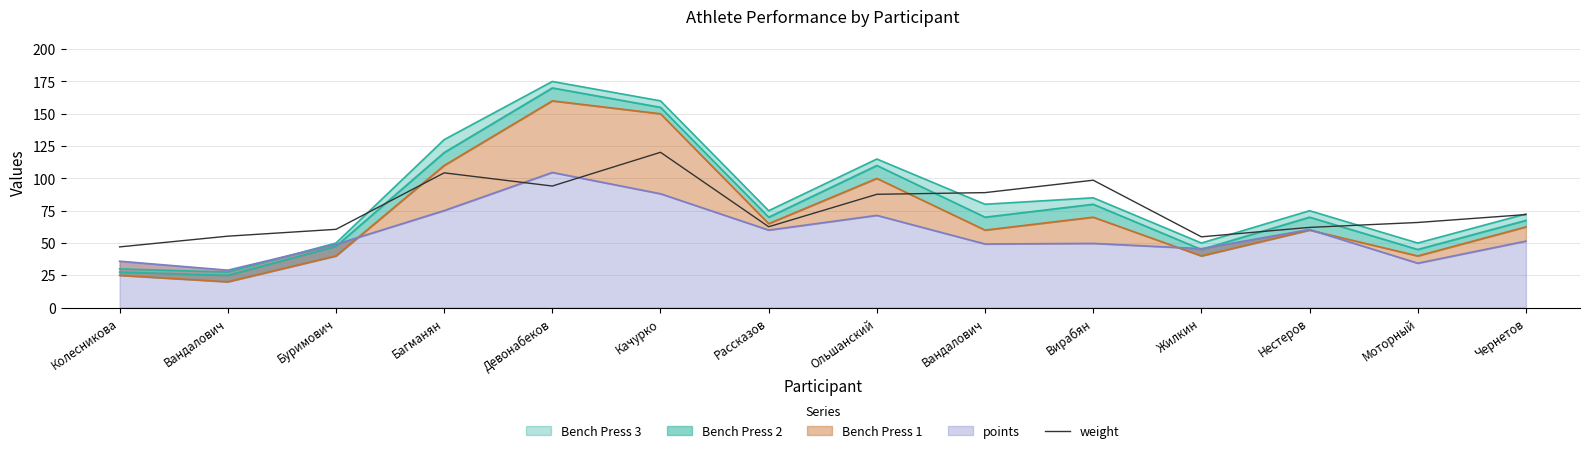

How many lines are shown in the chart?

1